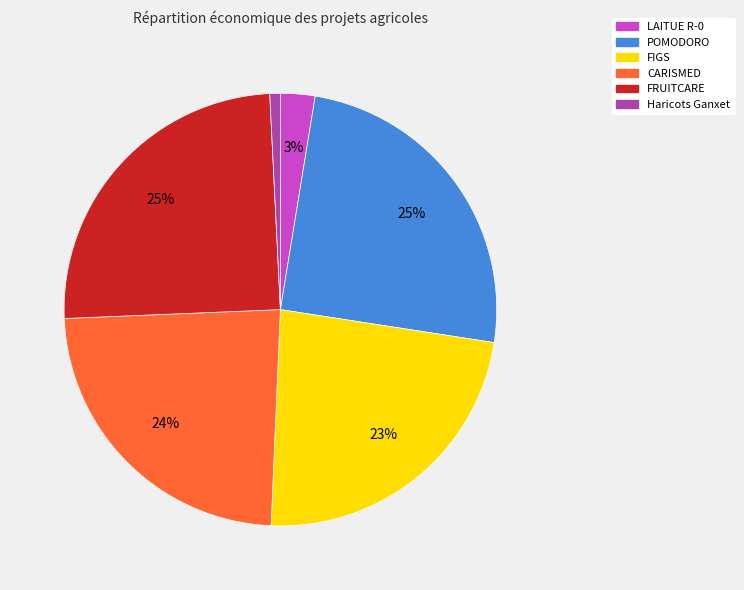

To the nearest percent, what is the average slice percentage?

17%